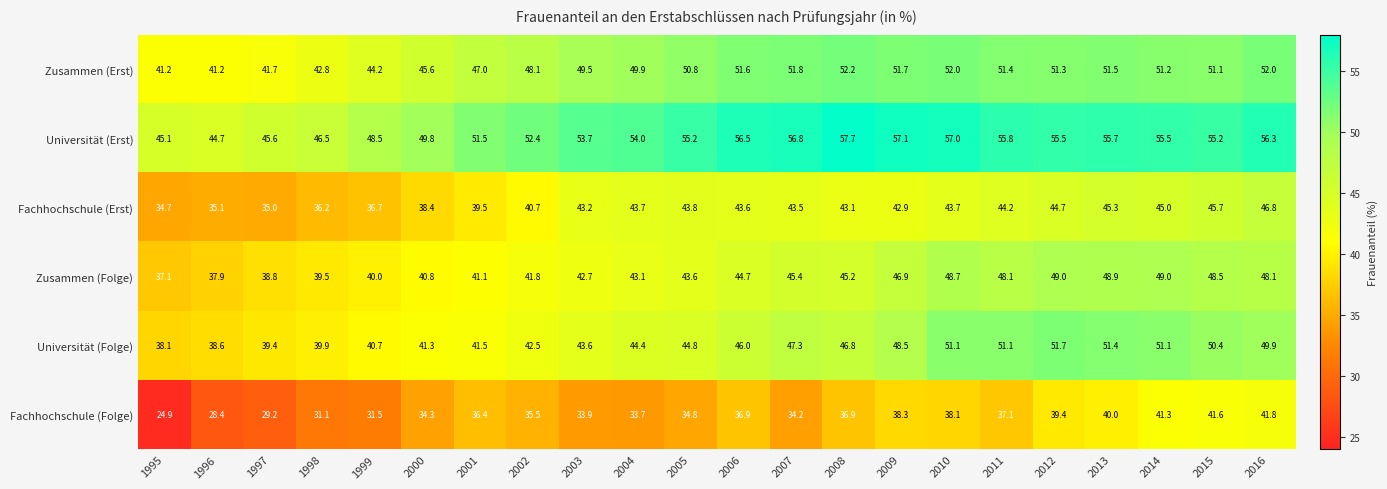

How many values in the Zusammen (Folge) series exceed 44?

11